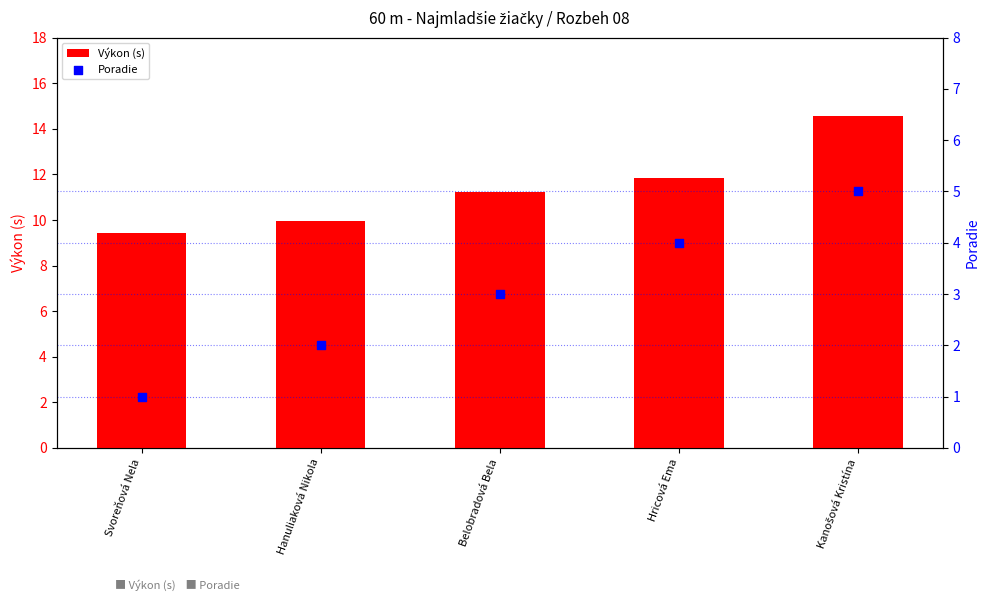

Is the value of Poradie at Belobradová Bela greater than the value of Výkon (s) at Hanuliaková Nikola?

No